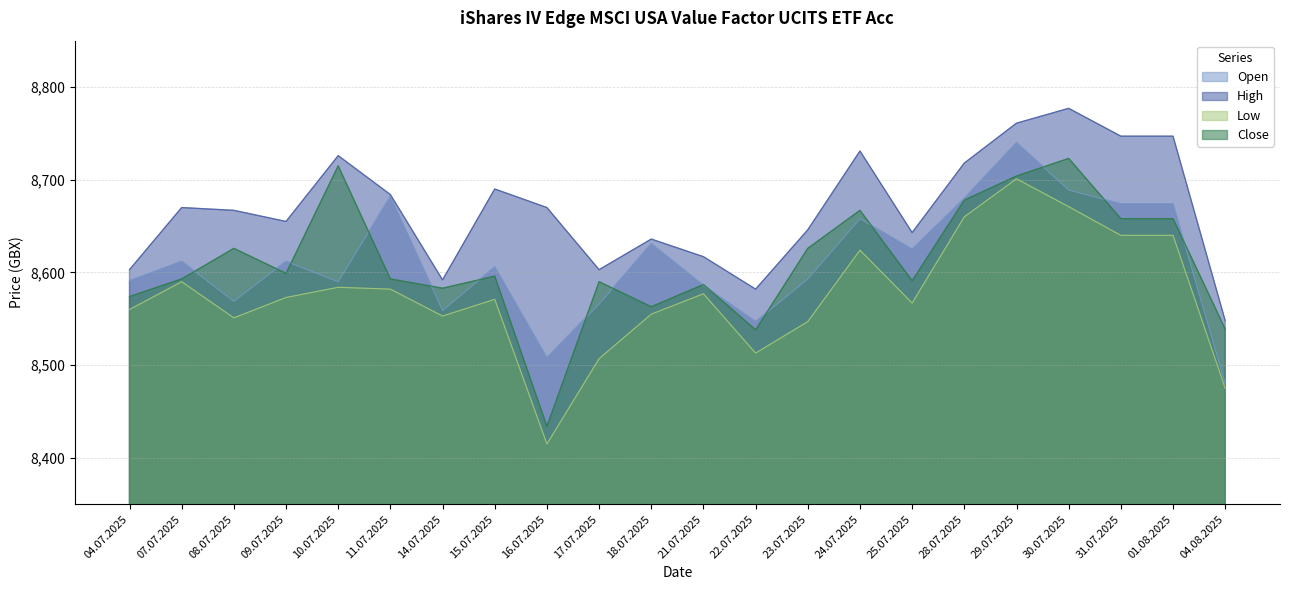

How many categories are shown in the chart?

22